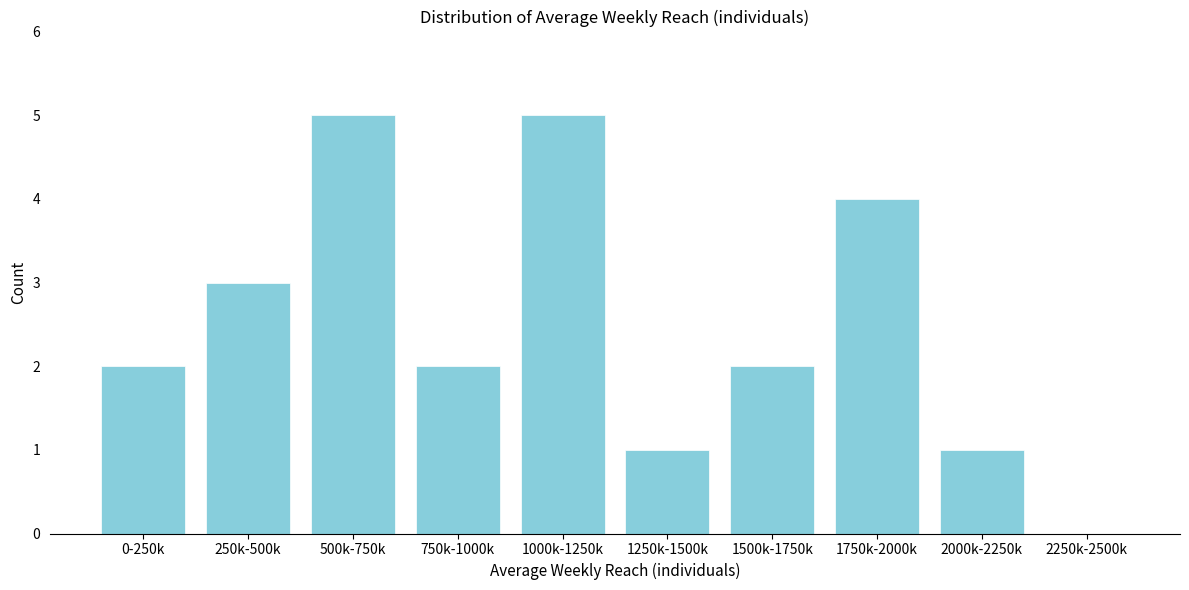

Reading left to right, what are all the values shown in this chart?

0-250k=2	250k-500k=3	500k-750k=5	750k-1000k=2	1000k-1250k=5	1250k-1500k=1	1500k-1750k=2	1750k-2000k=4	2000k-2250k=1	2250k-2500k=0